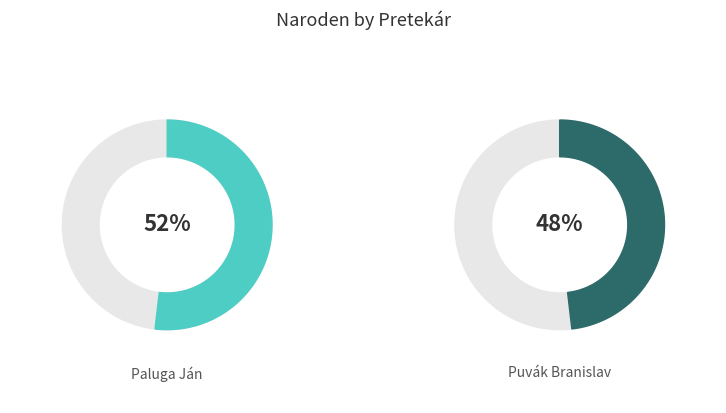

True or false: Puvák Branislav accounts for 34% of the total.

False